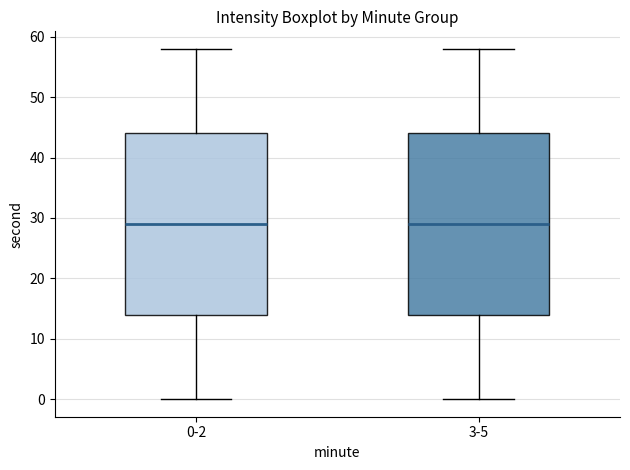

Reading left to right, transcribe this box plot: for each box, give where its median line is, the range the box spans, and where its two whiskers end, as read against the y-axis. The values are not printed on the chart, so give them approximately, as read against the axis.

0-2: median 29, box 14 to 44, whiskers 0 to 58
3-5: median 29, box 14 to 44, whiskers 0 to 58